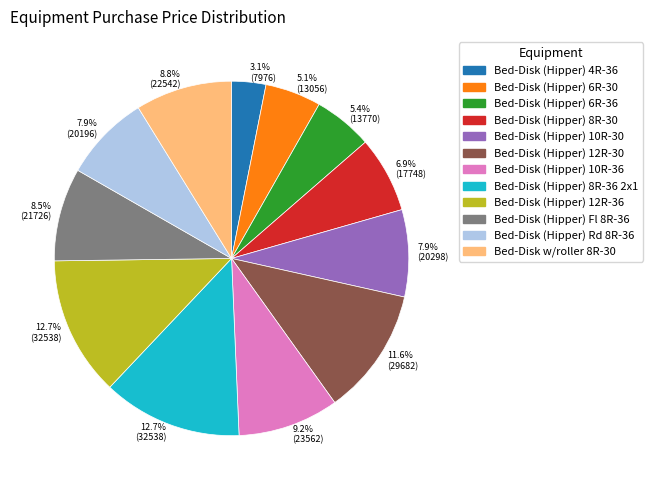

Is there a majority slice in this chart?

No